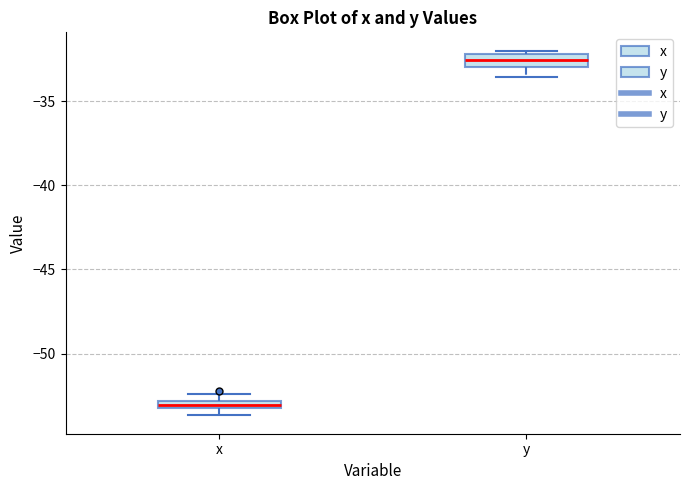

Which box has the lowest median line?

x